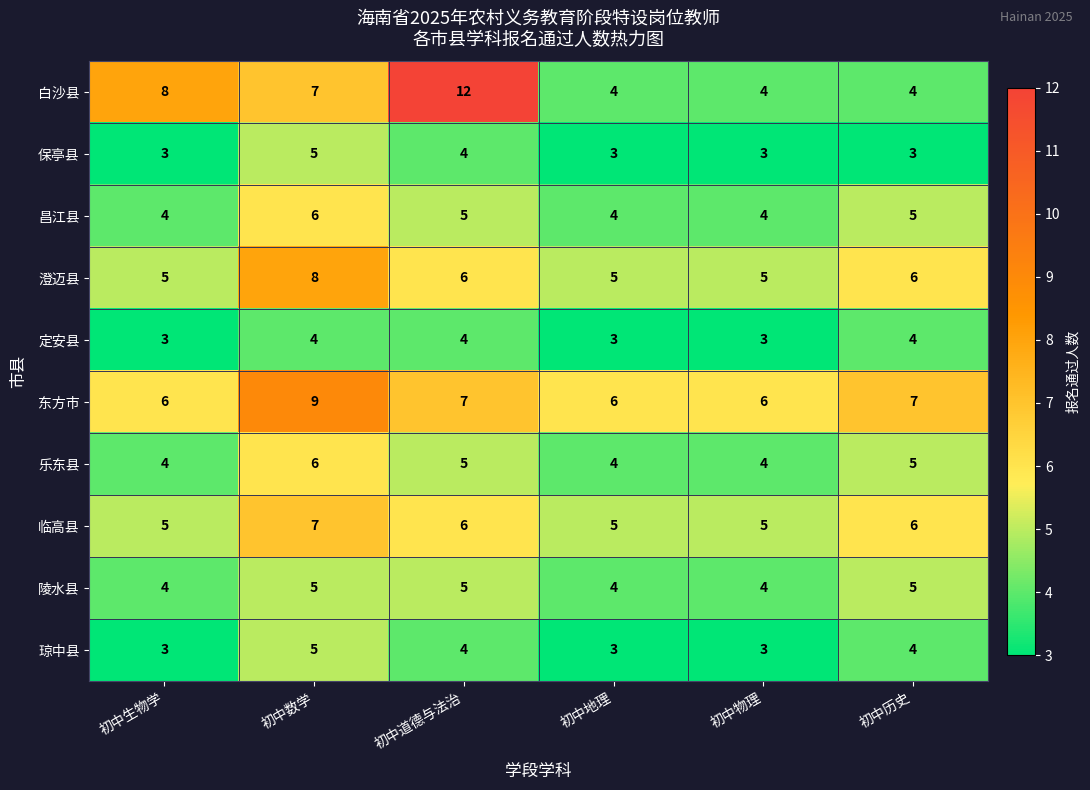

What is the maximum value shown in the chart?

12